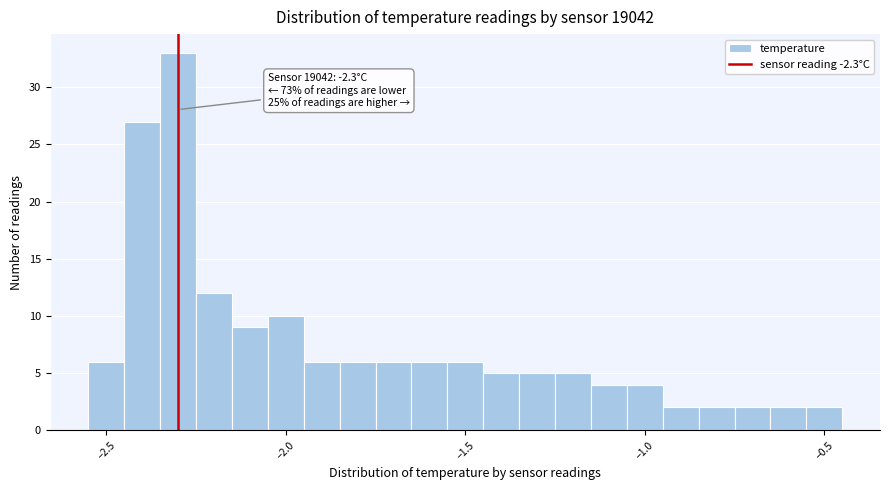

Read against the x-axis, roughly where is the centre of the tallest bar?

-2.30